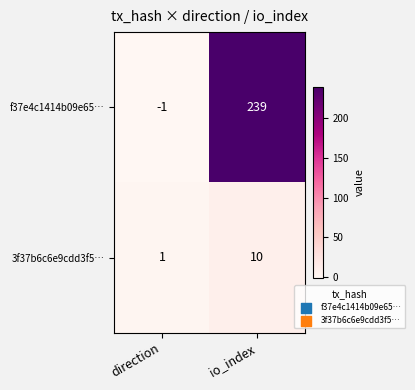

Which category has the highest value in the f37e4c1414b09e65… series?

io_index